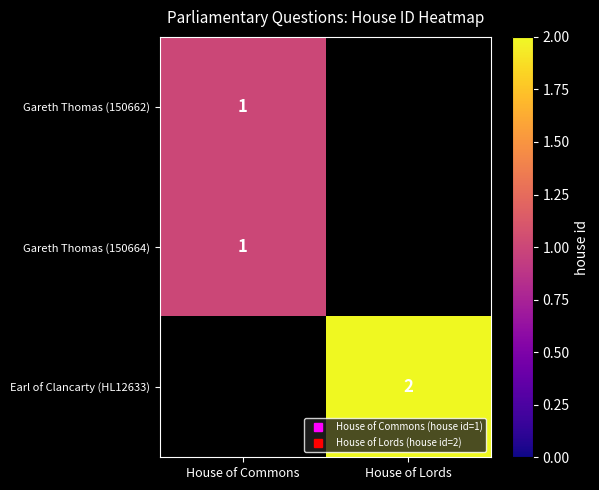

Rank the categories by Earl of Clancarty (HL12633) value from highest to lowest.

House of Commons, House of Lords